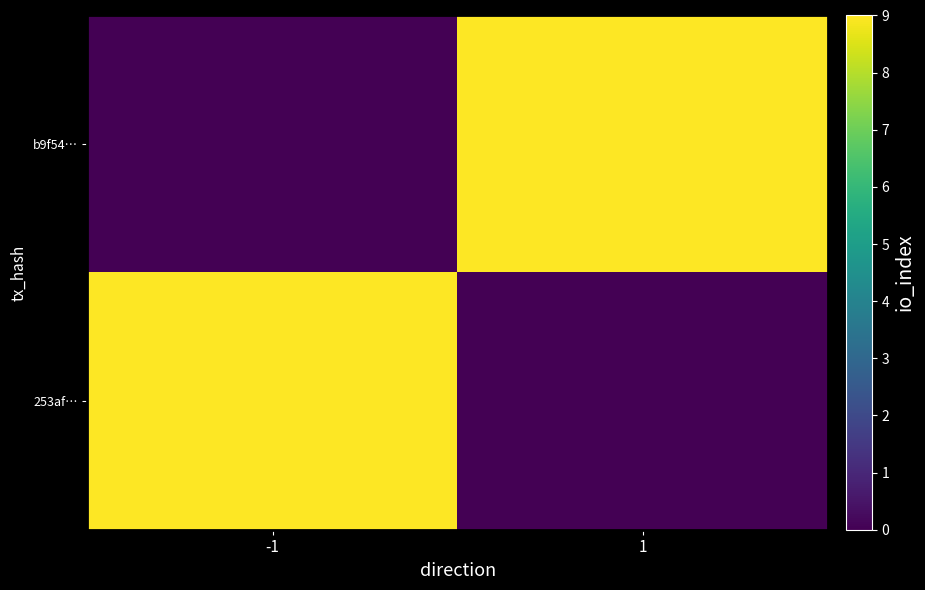

Which label corresponds to the largest value in the chart?

1